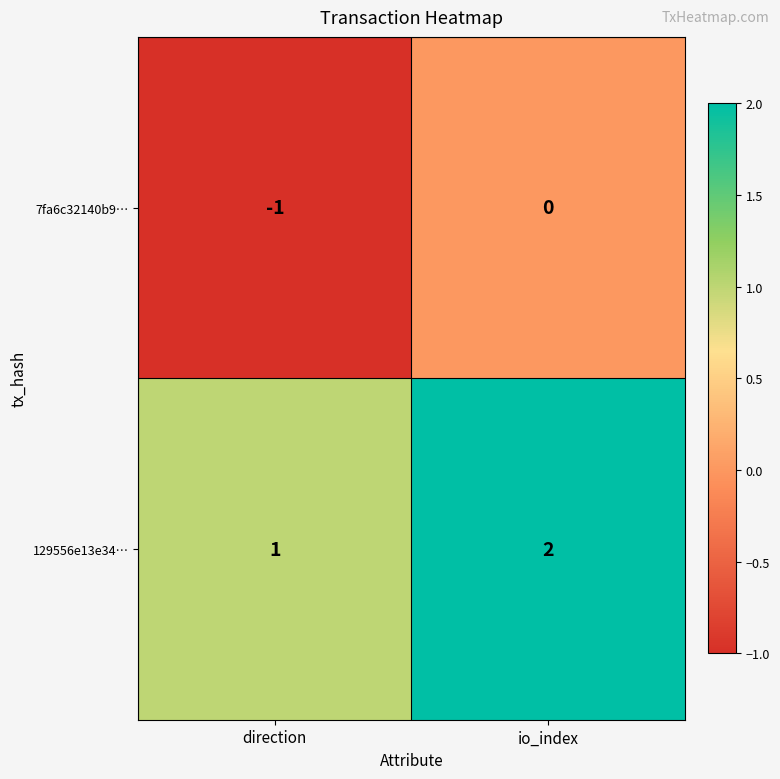

Where is 7fa6c32140b9… nearest to the value 0?

io_index